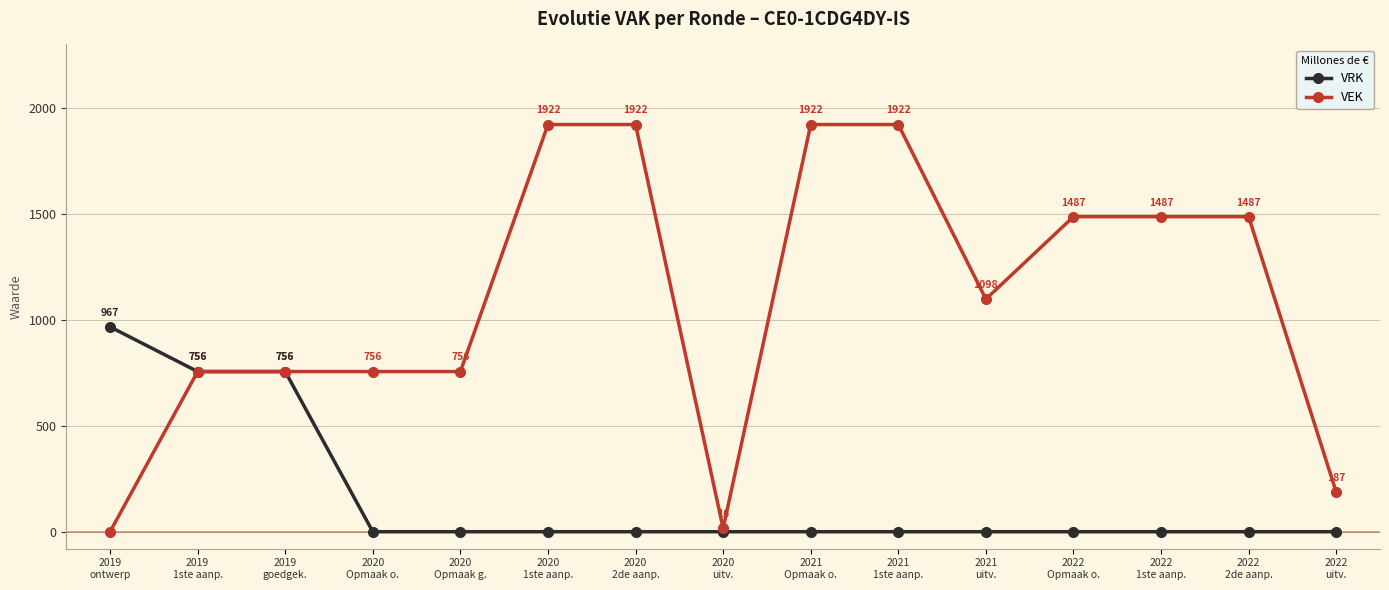

What are all the series names shown in the legend?

VRK, VEK